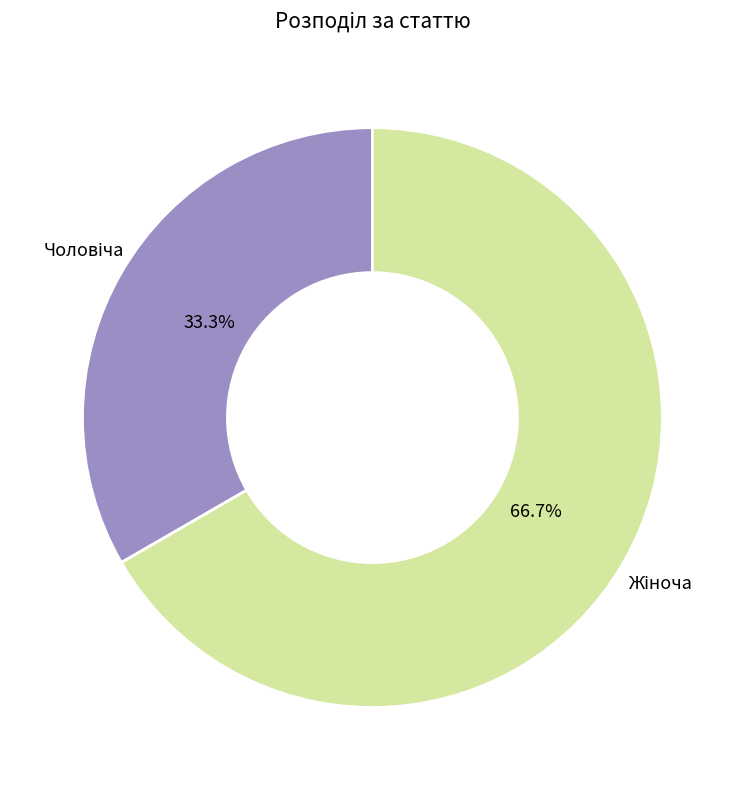

Is there any slice that represents more than half of the pie?

Yes